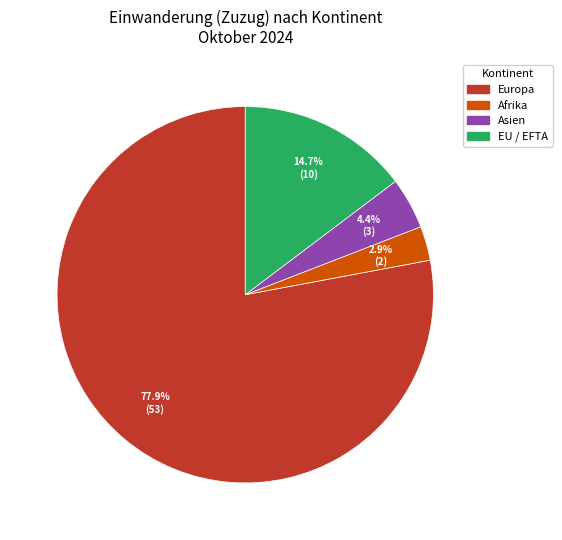

Does any single category account for the majority?

Yes